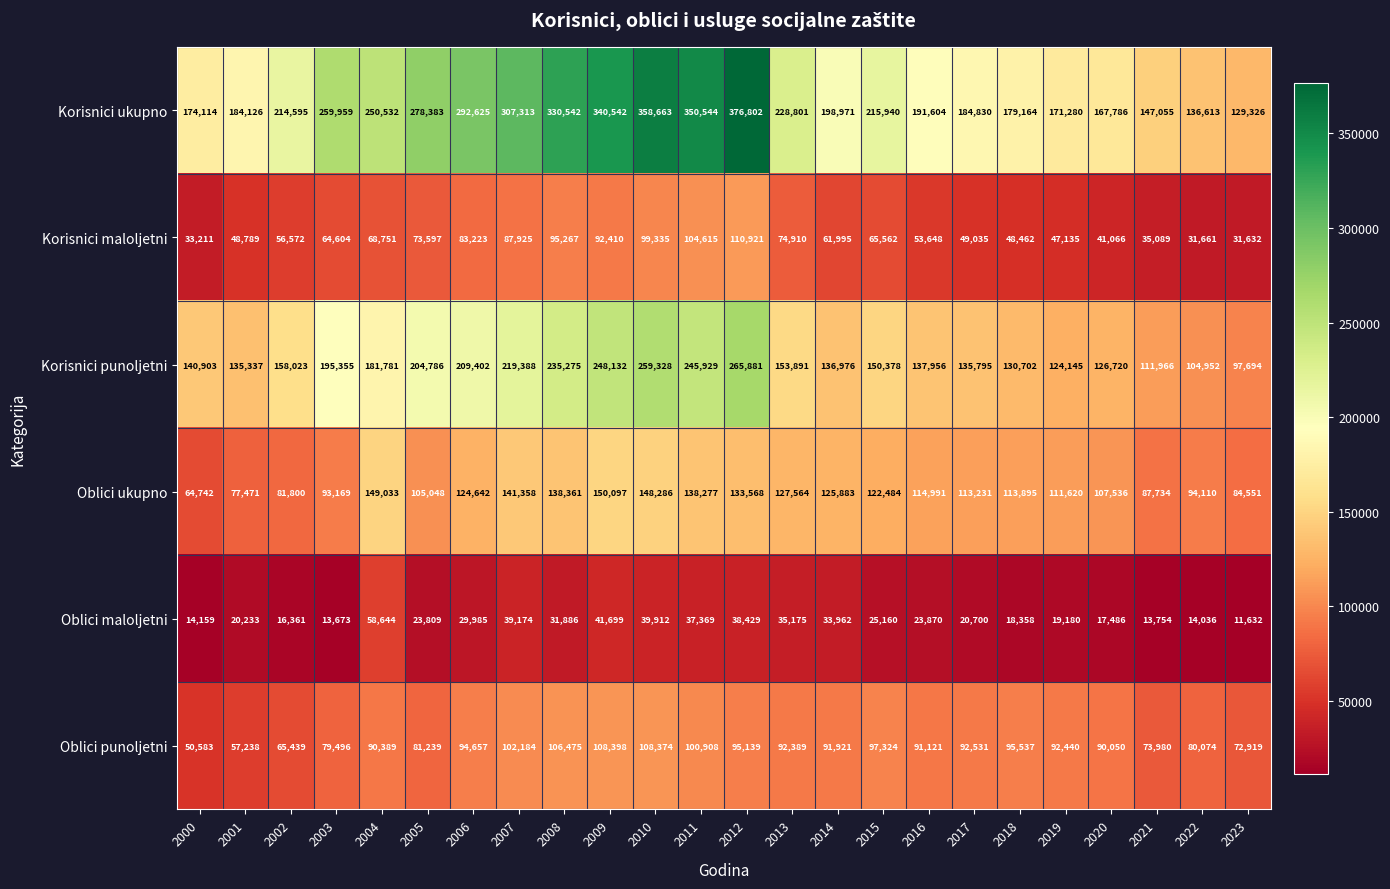

Where is Korisnici ukupno nearest to the value 253064?

2004